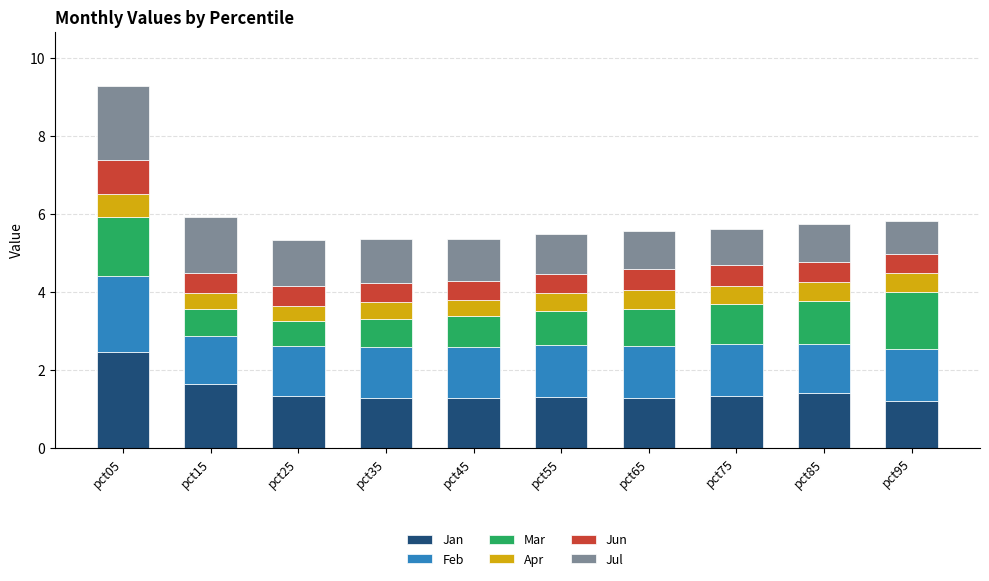

How many bars are there in total?

10